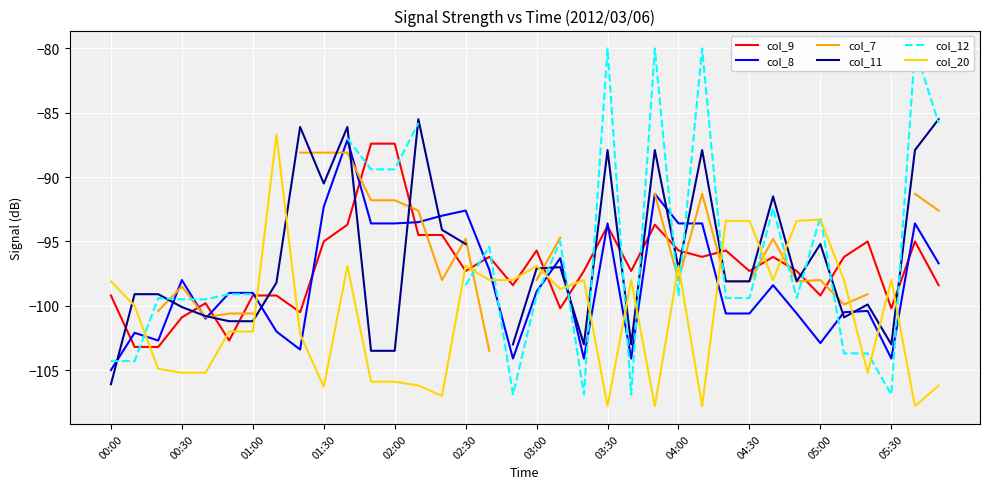

Is it true that col_8 equals -66.3 at 05:30?

False